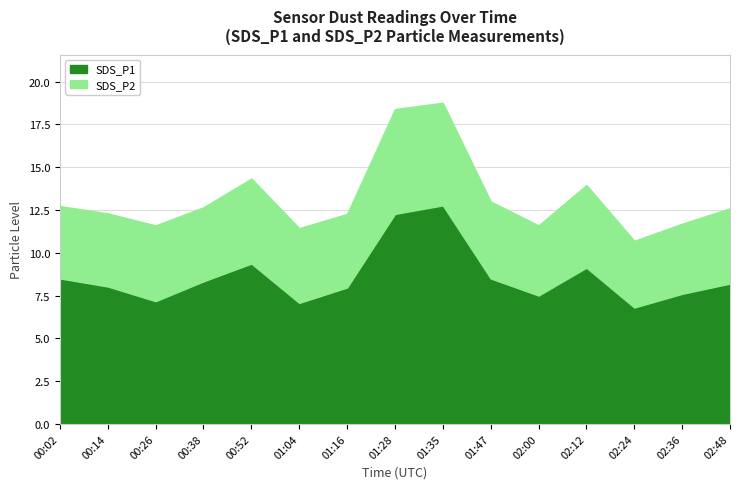

At how many categories does at least one series exceed 7?

14